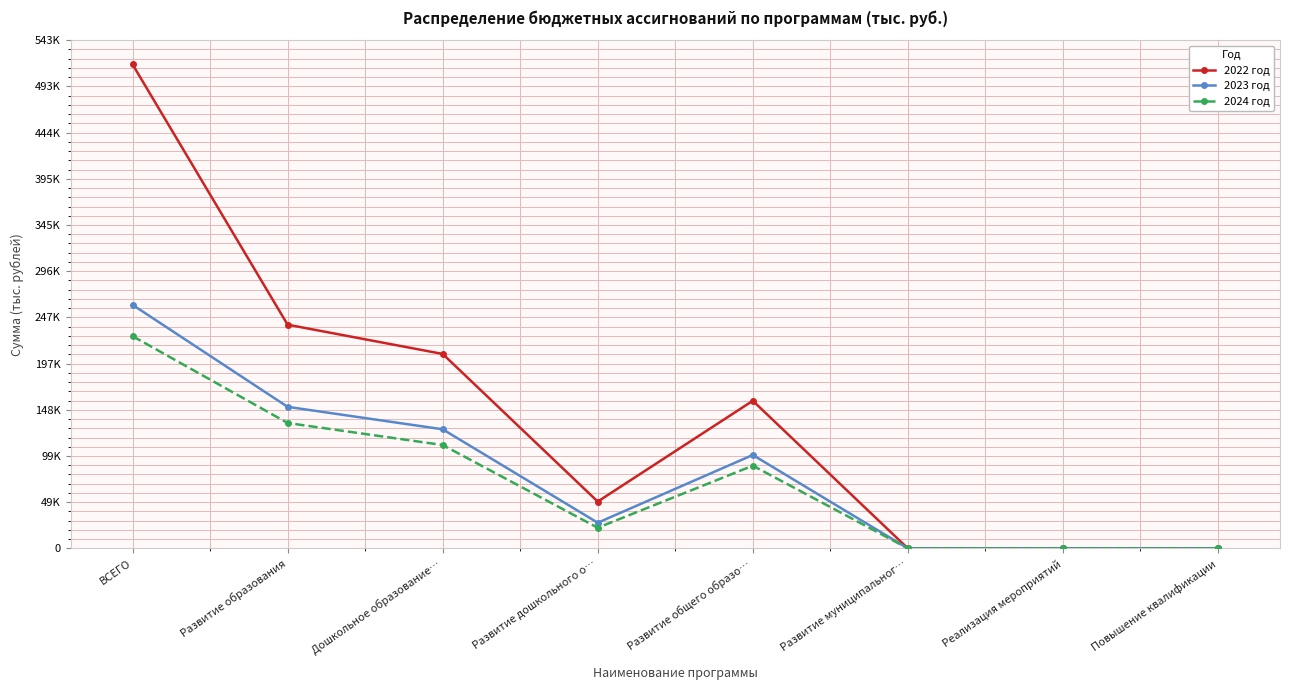

Does the chart display data point markers on the line(s)?

Yes